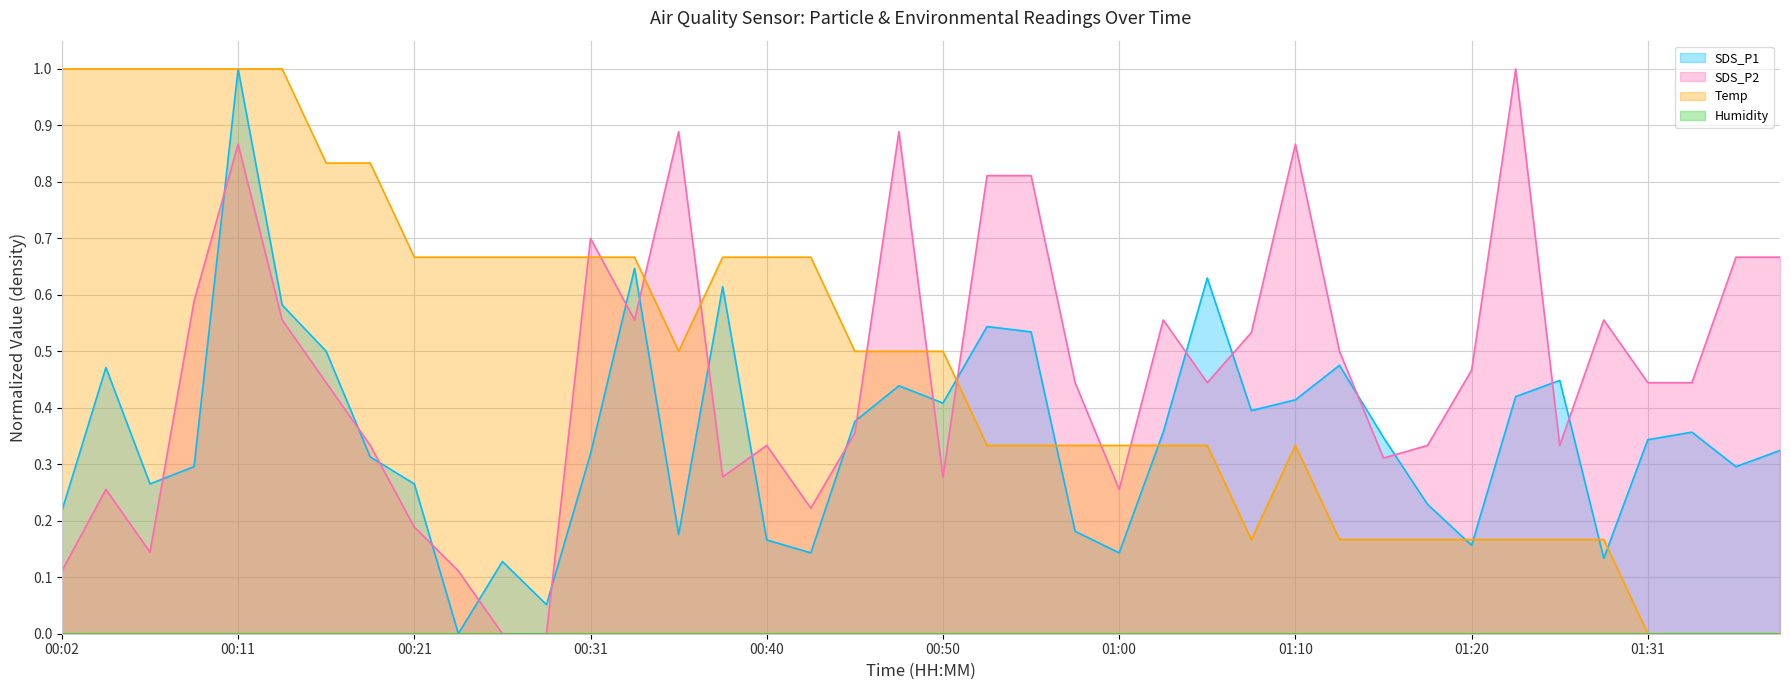

Is the value of SDS_P2 at 00:33 greater than the value of SDS_P1 at 00:33?

No